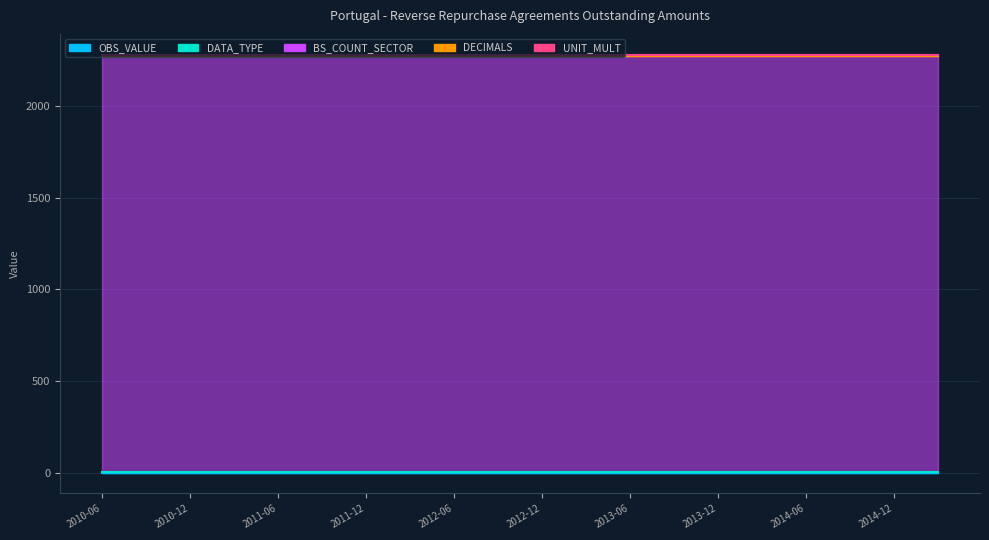

What position from the left is 2010-06?

1